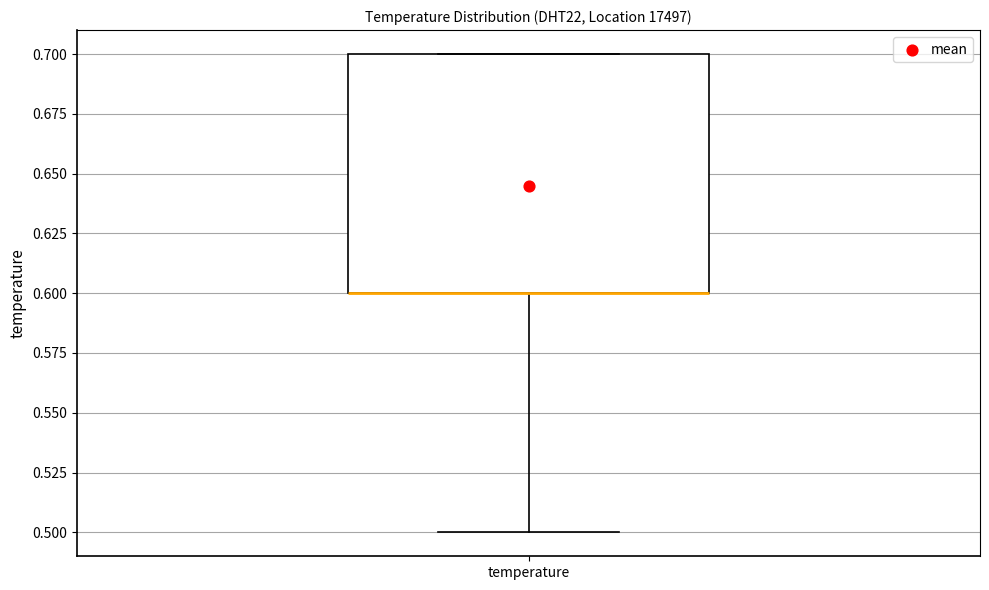

Transcribe this box plot: give where the median line is, the range the box spans, and where the two whiskers end, as read against the y-axis. The values are not printed on the chart, so give them approximately, as read against the axis.

median 0.6 (drawn on the box's lower edge), box 0.6 to 0.7, whiskers 0.5 to 0.7